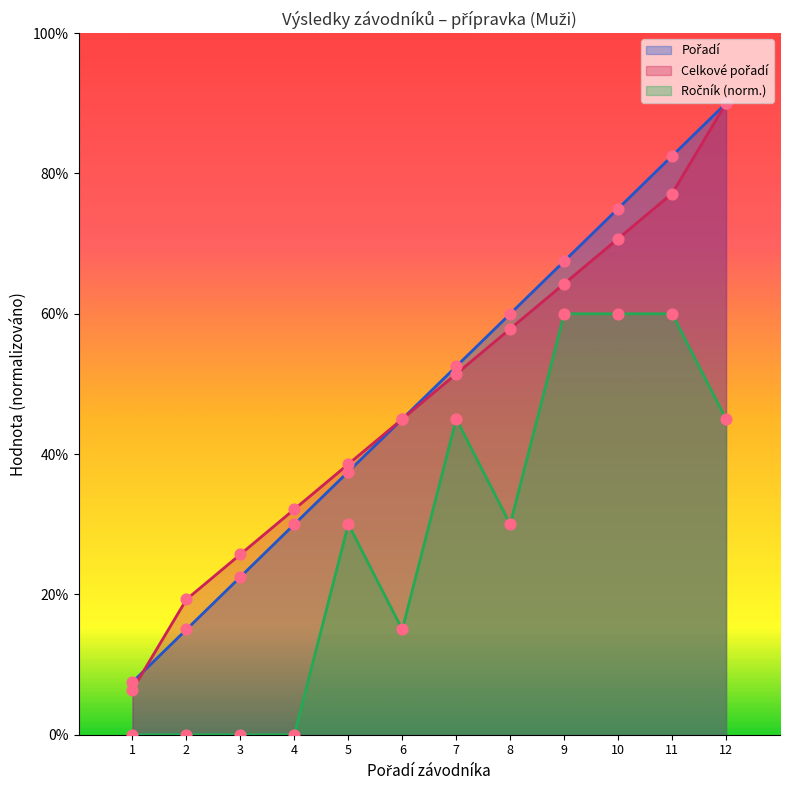

Which series contains the lowest Y value?

Ročník